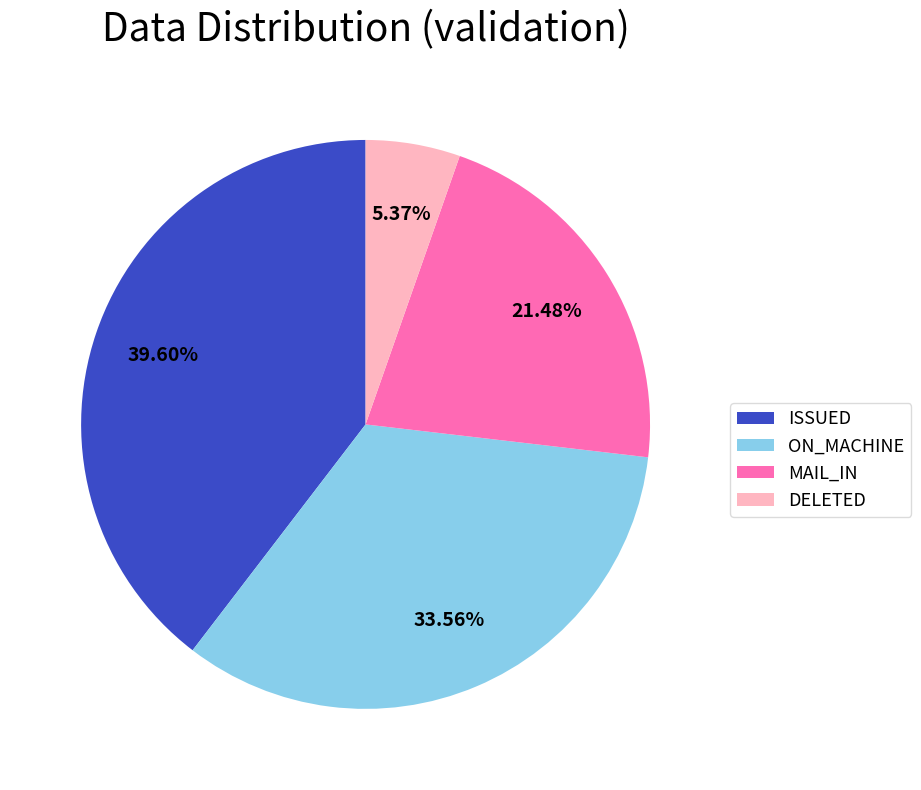

Do DELETED and ON_MACHINE together represent more than half of the pie?

No